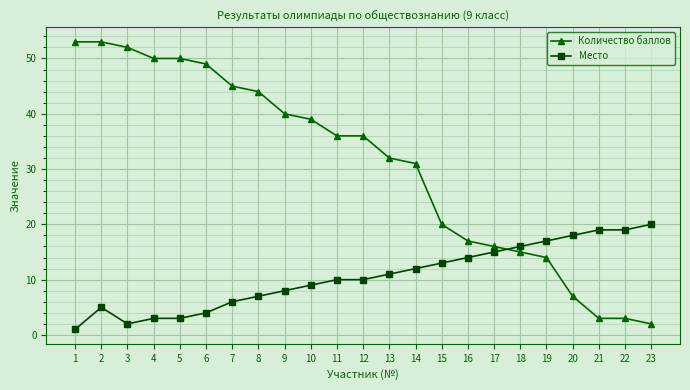

Reading left to right, transcribe all the data shown in this chart.

Количество баллов: 53	53	52	50	50	49	45	44	40	39	36	36	32	31	20	17	16	15	14	7	3	3	2
Место: 1	5	2	3	3	4	6	7	8	9	10	10	11	12	13	14	15	16	17	18	19	19	20